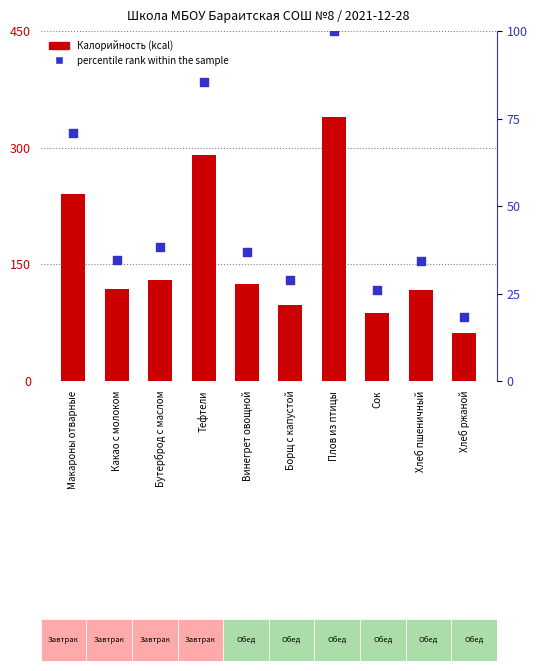

Which series contains the highest Y value?

Калорийность